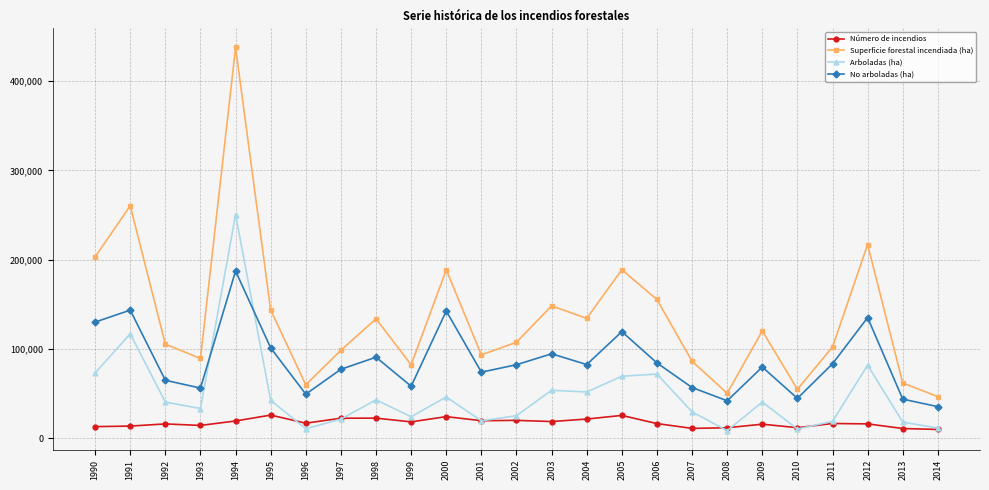

How many lines are shown in the chart?

4